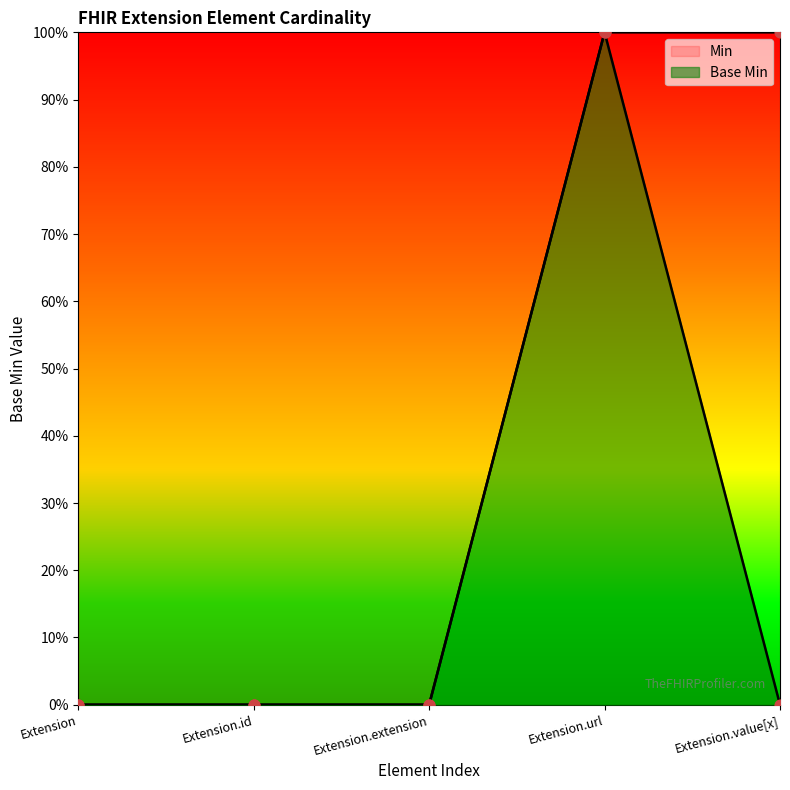

What is the change in value from Extension.url to Extension.value[x]?

-1